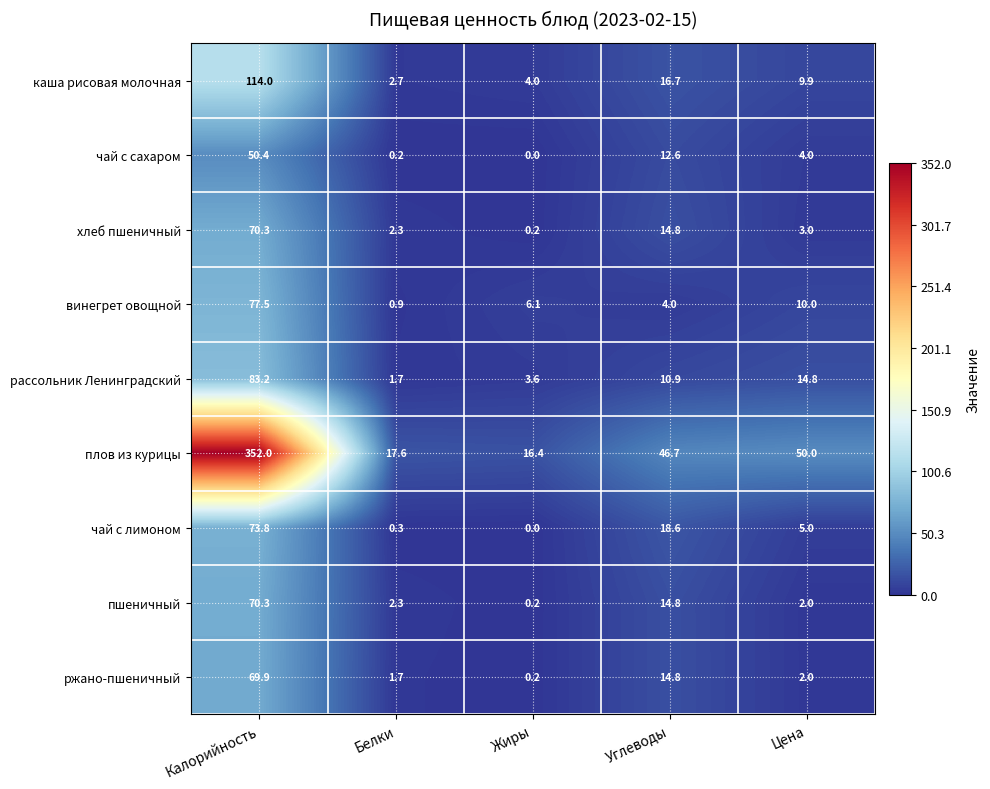

What is the total value across all series at Углеводы?

153.9